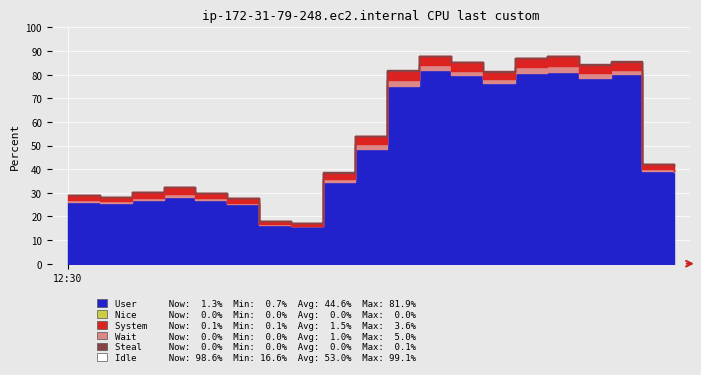

True or false: Nice and User cross at least once.

False